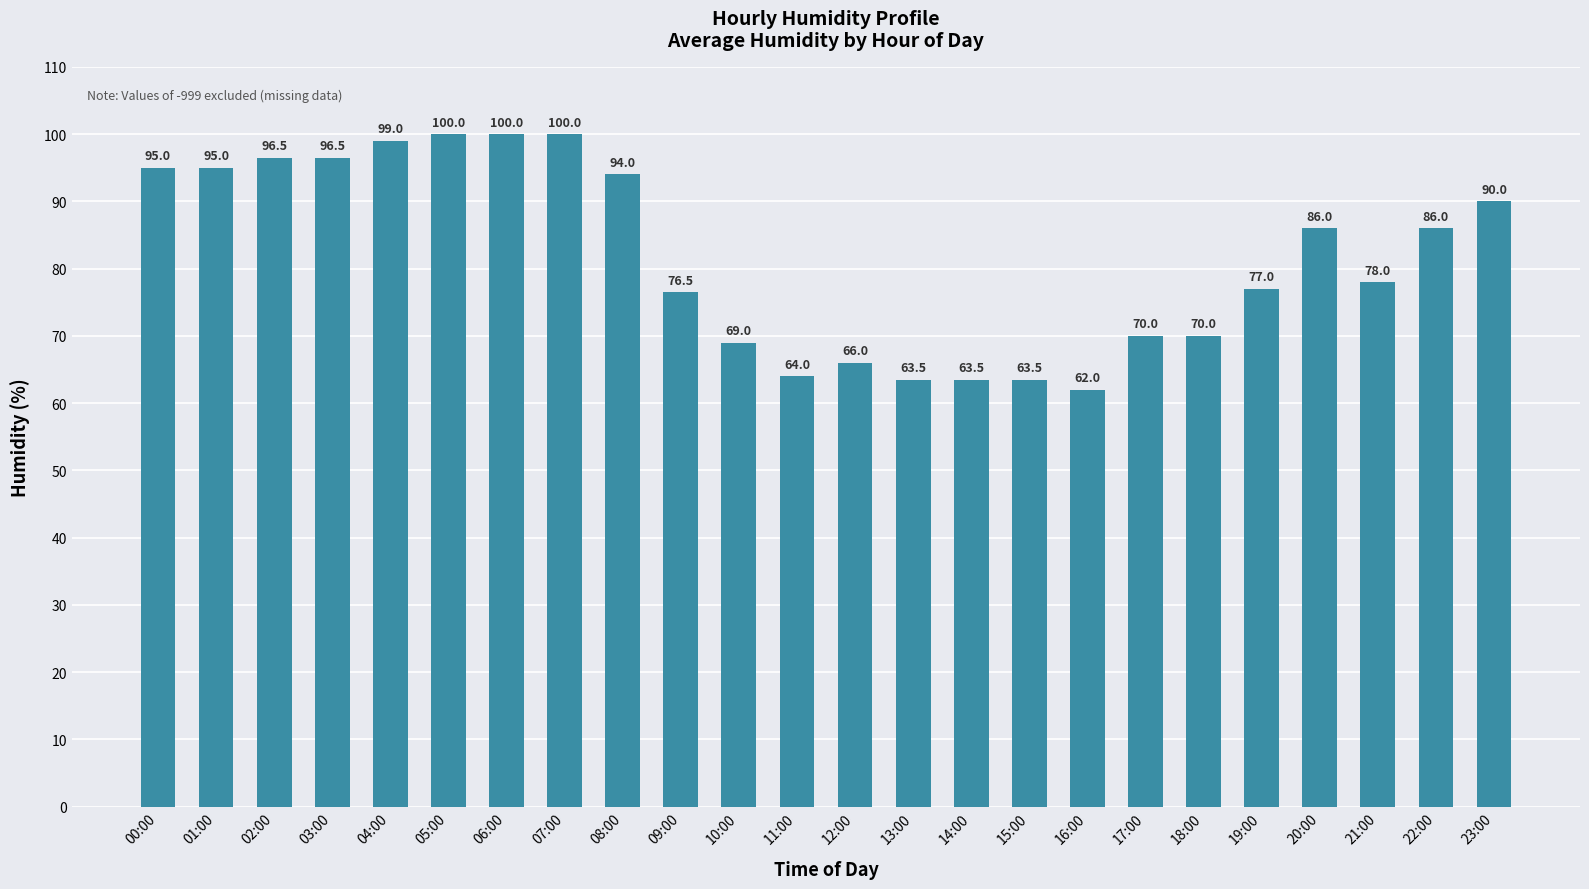

What is the label of the 13th bar from the left?

12:00